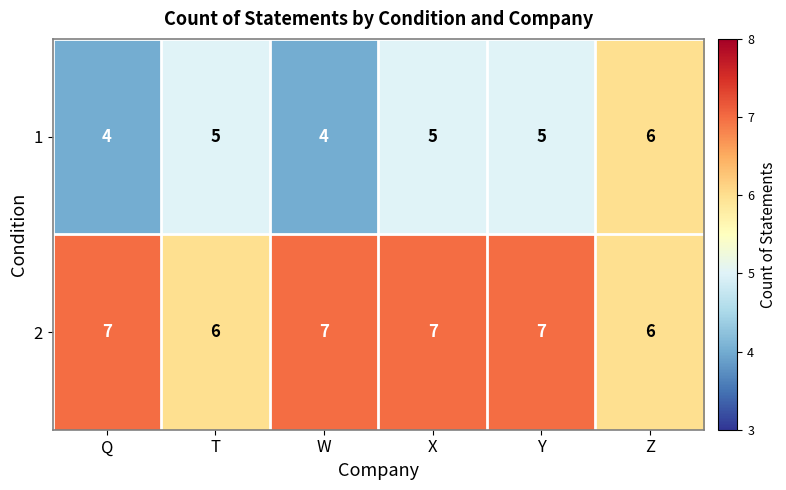

True or false: 1 has a value of 5 at X.

True